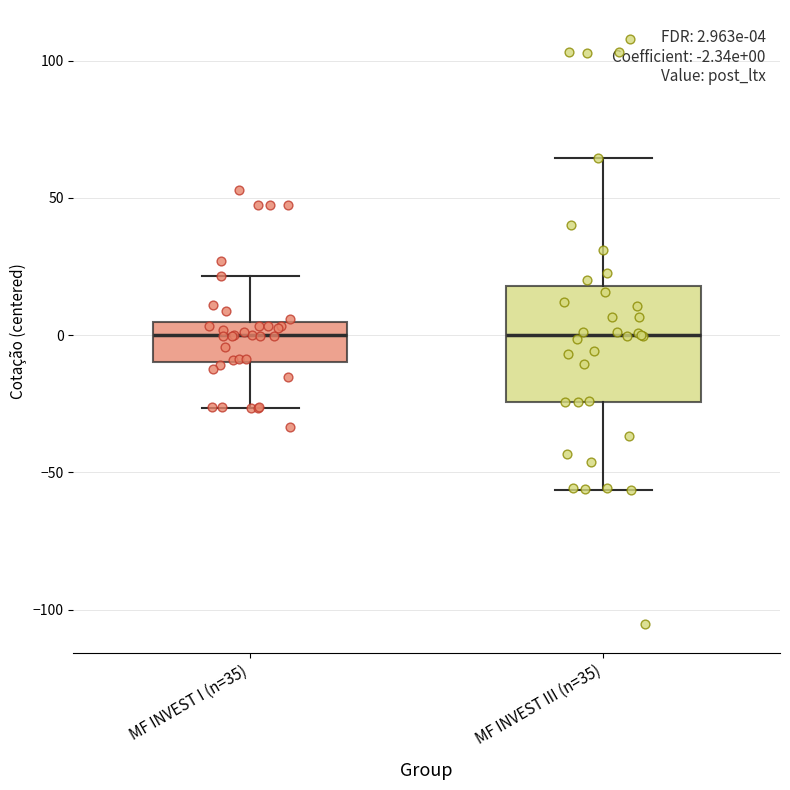

Comparing the boxes themselves (not the whiskers), which one is the tallest?

MF INVEST III (n=35)